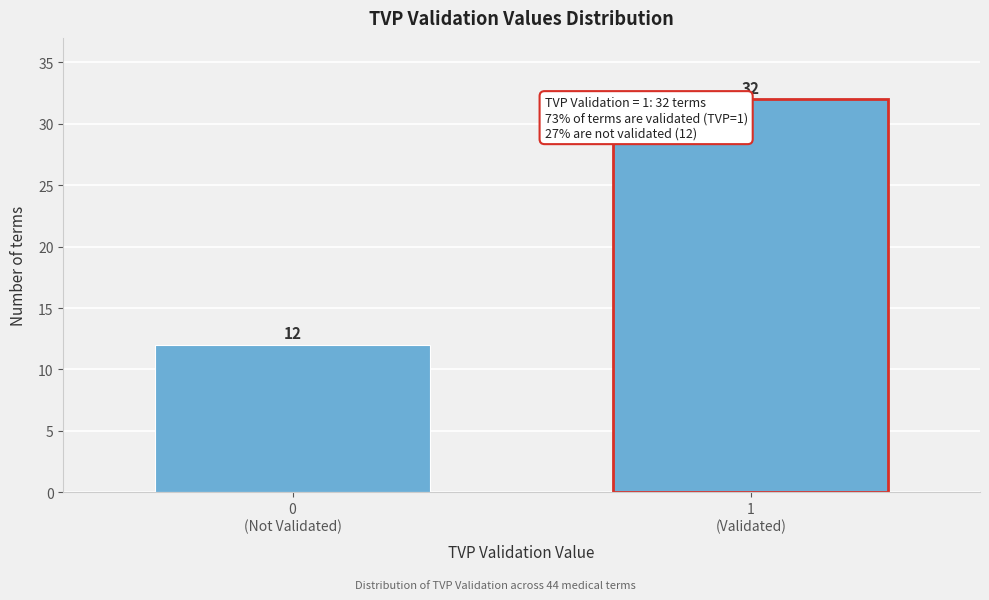

Reading left to right, transcribe all the data shown in this chart.

12	32